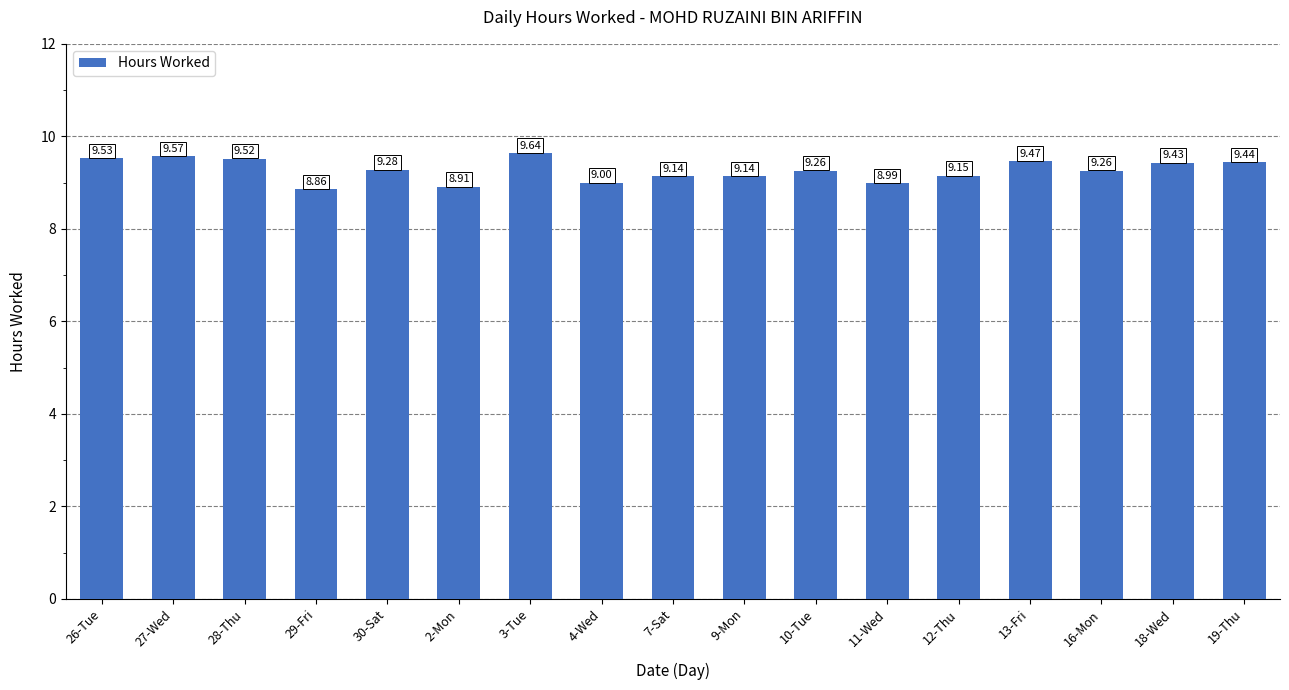

What is the smallest value displayed?

8.9